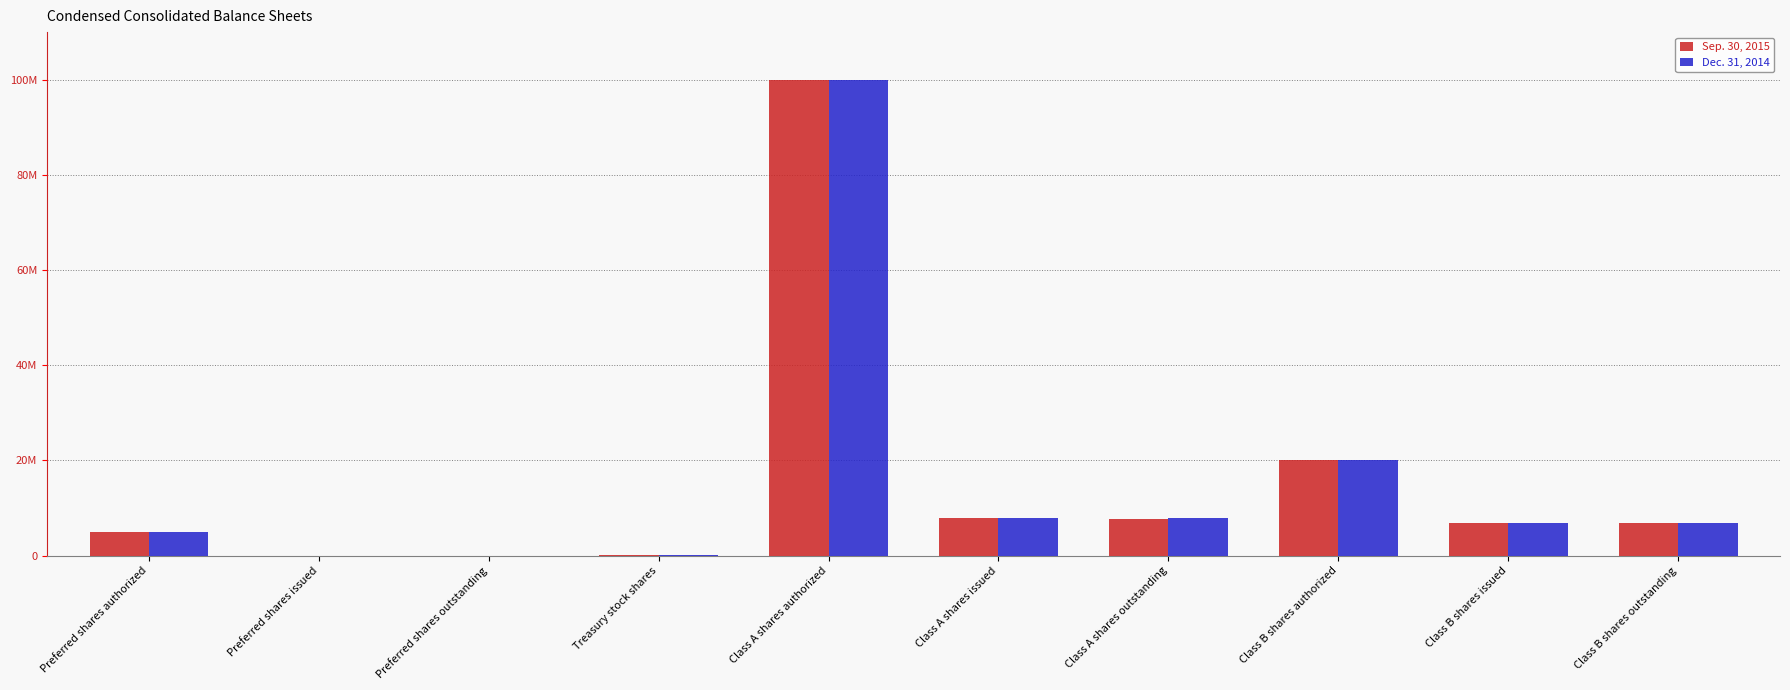

The value of Dec. 31, 2014 at Class A shares issued is 10826520. True or false?

False